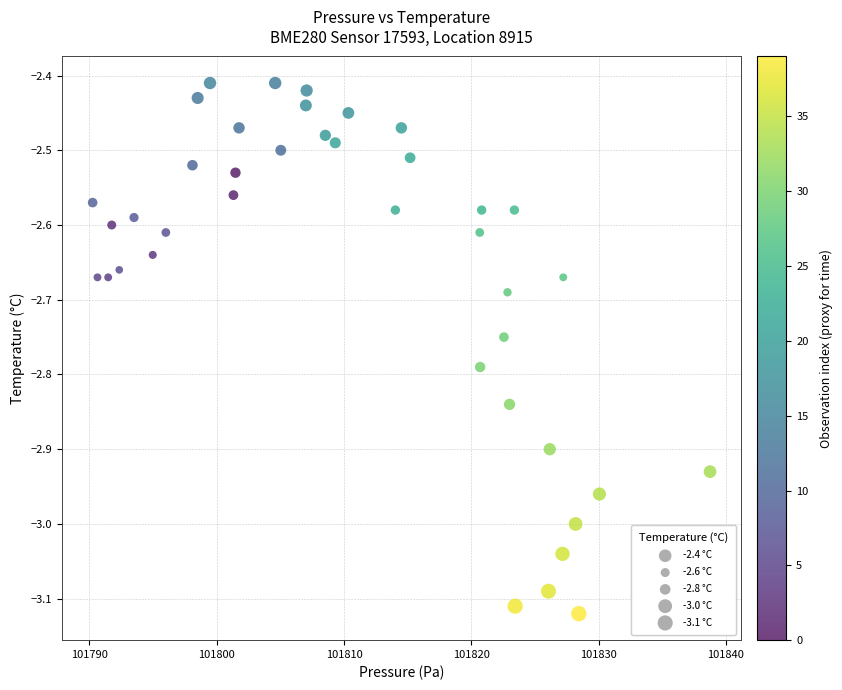

What is the range of Y values (max minus min)?

0.7